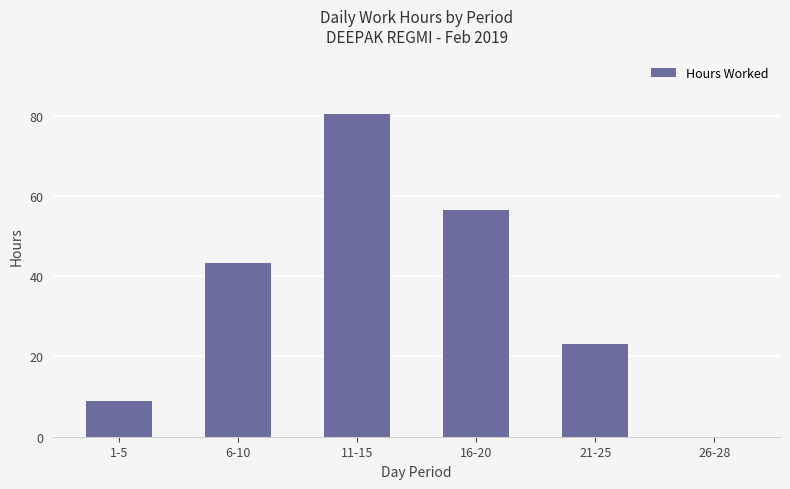

True or false: the data shows 9.0 at 1-5.

True